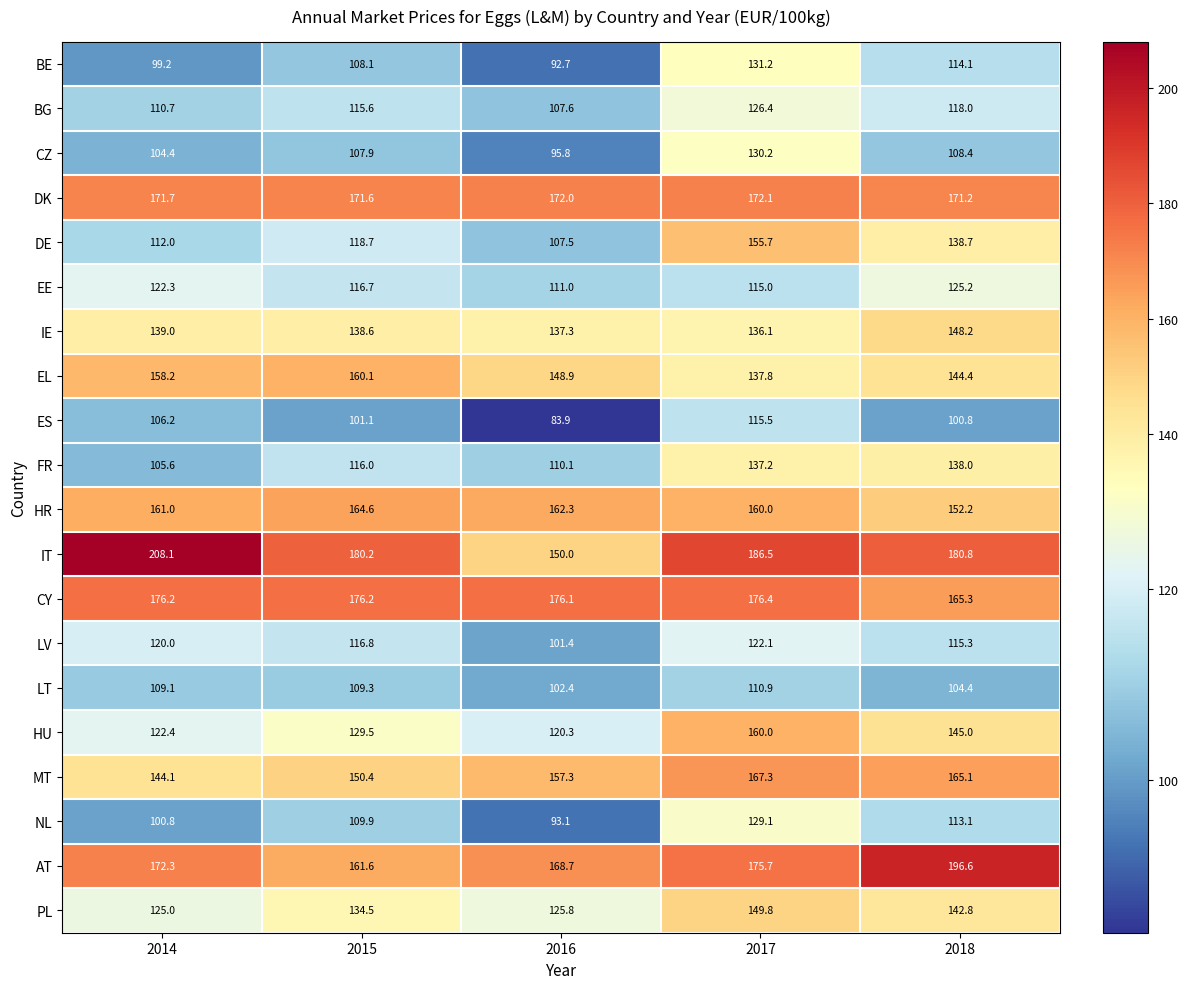

How many distinct data groups are displayed?

20